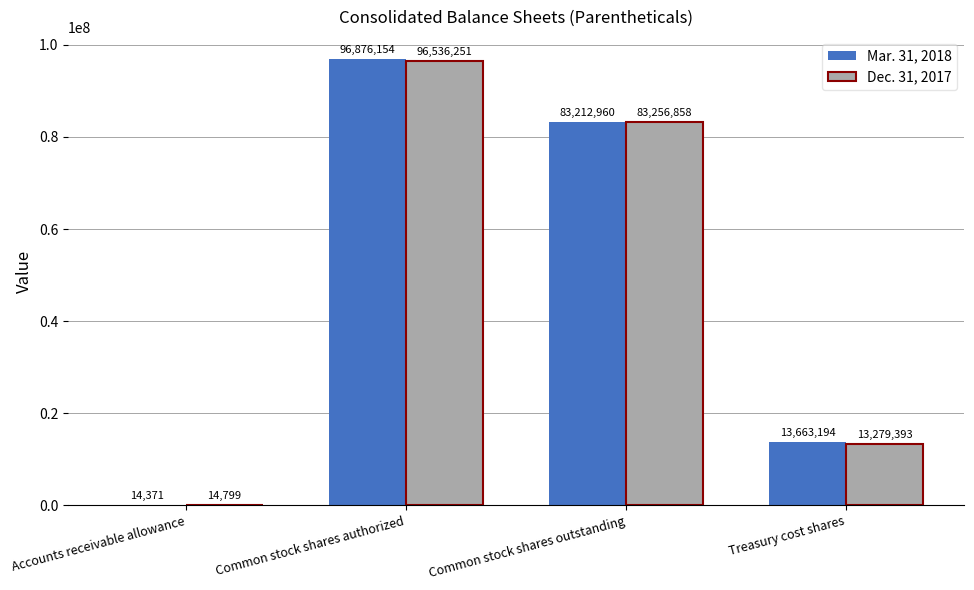

Reading left to right, transcribe all the data shown in this chart.

Mar. 31, 2018: Accounts receivable allowance=14371	Common stock shares authorized=96876154	Common stock shares outstanding=83212960	Treasury cost shares=13663194
Dec. 31, 2017: Accounts receivable allowance=14799	Common stock shares authorized=96536251	Common stock shares outstanding=83256858	Treasury cost shares=13279393